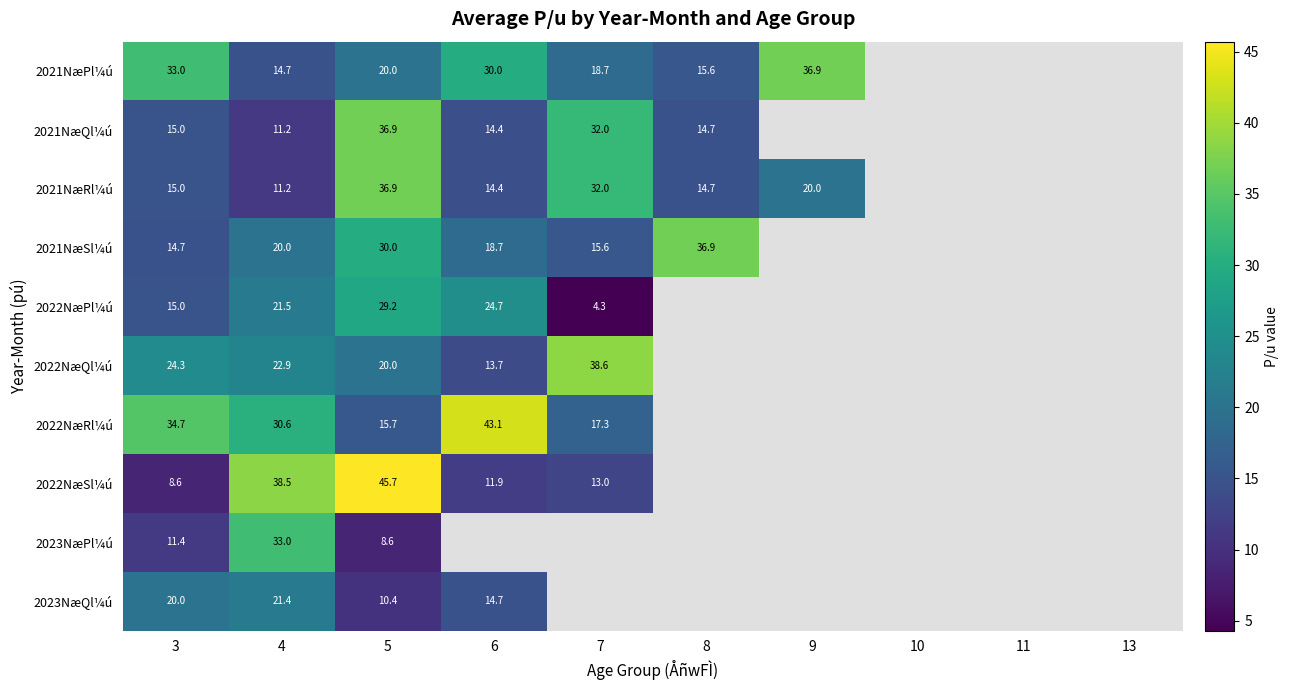

Is the value of 2021NæRl¼ú at 4 greater than the value of 2022NæQl¼ú at 7?

No